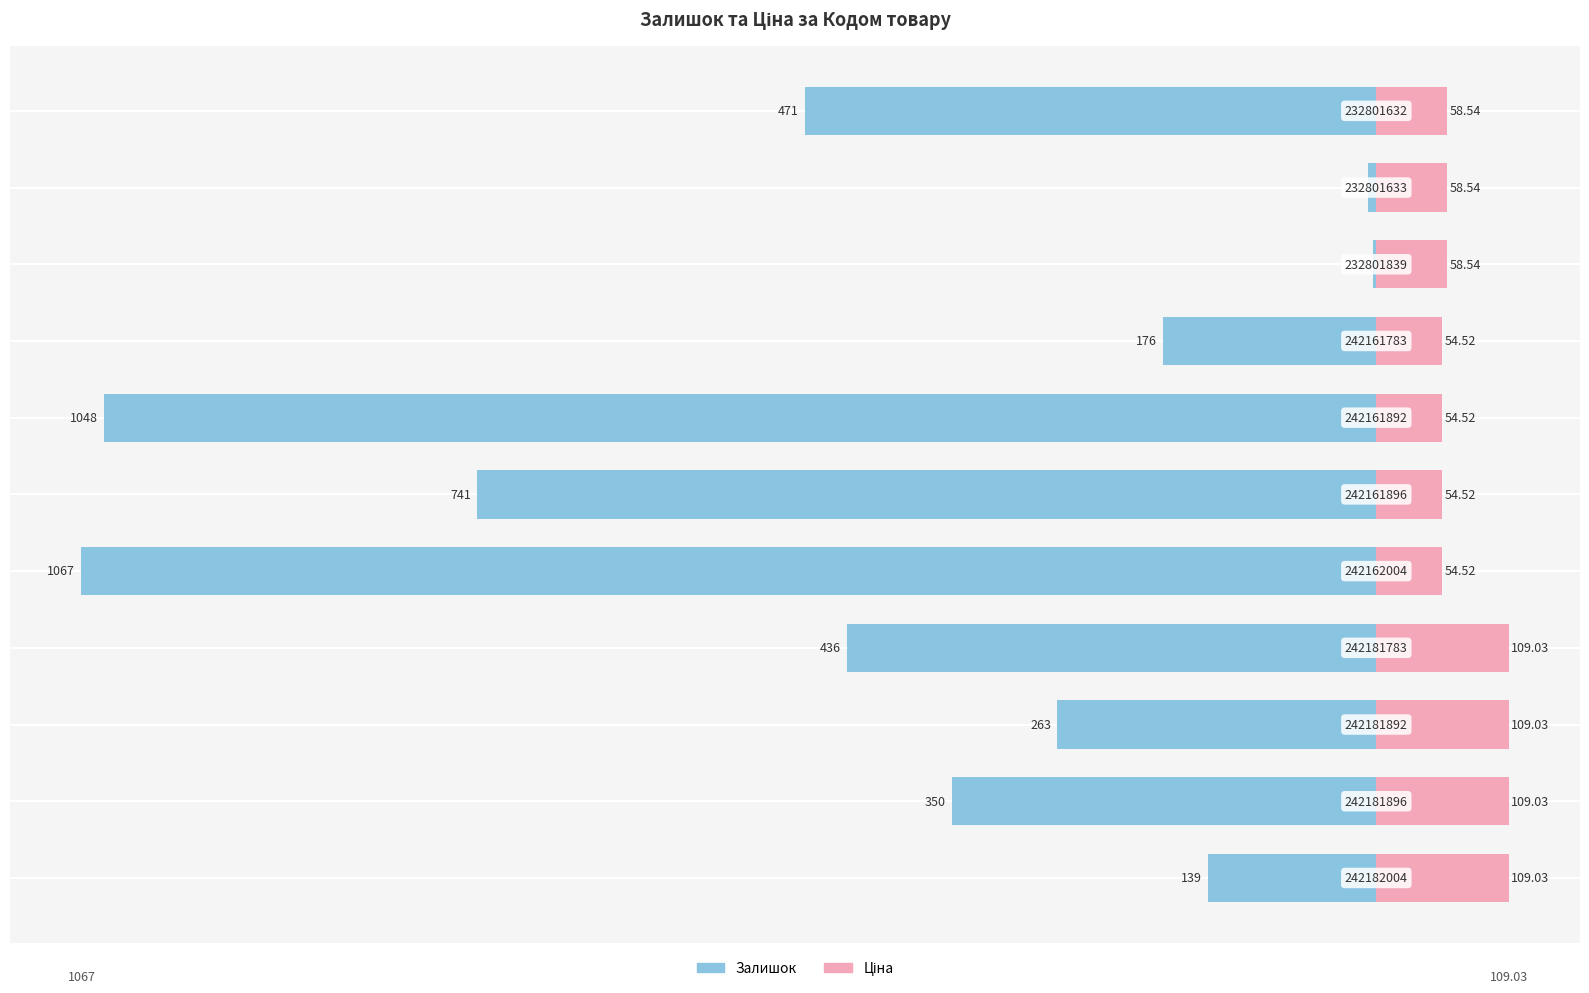

How many bars are there in each group?

2